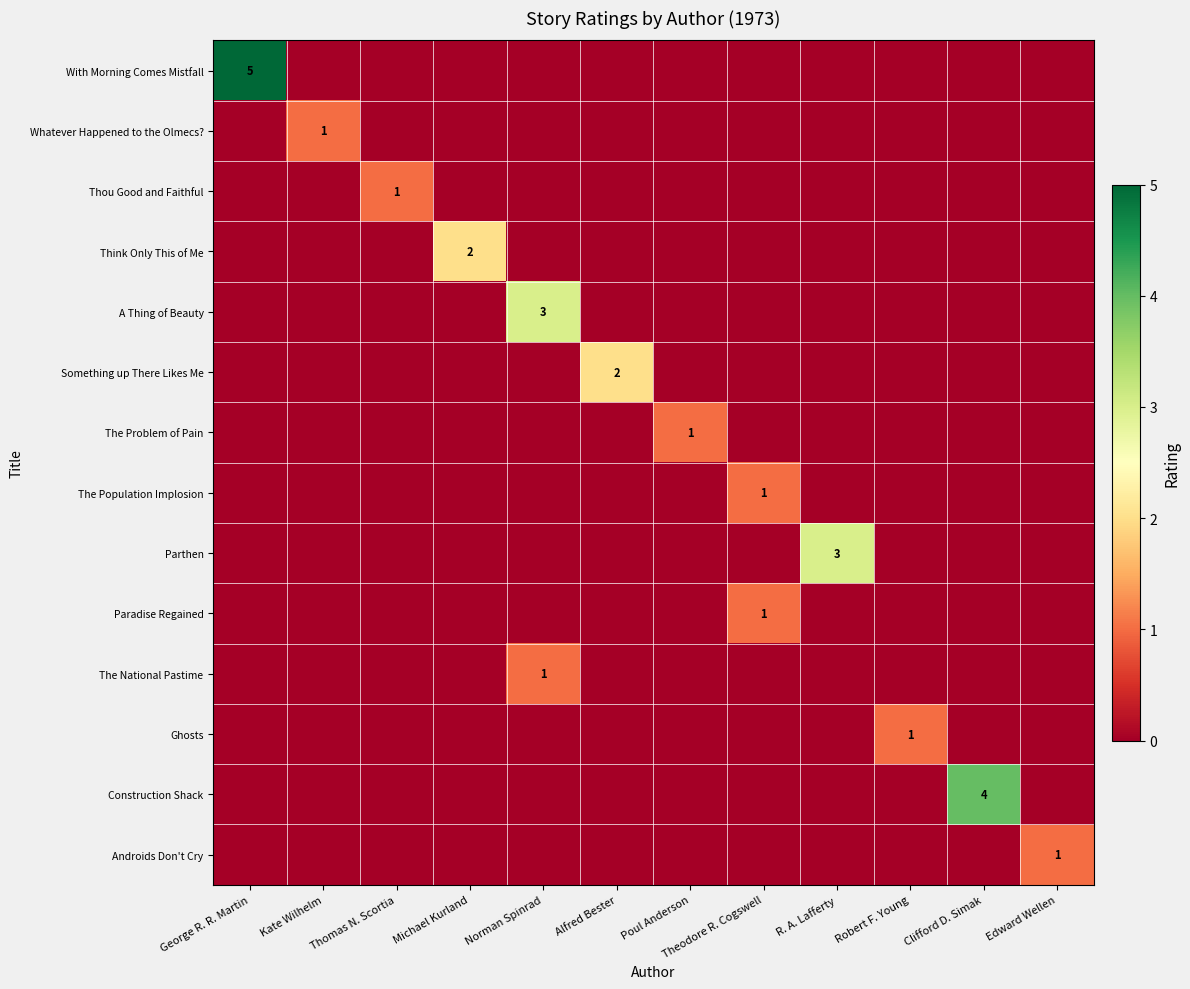

Count the A Thing of Beauty values in the range 0 to 1.

11